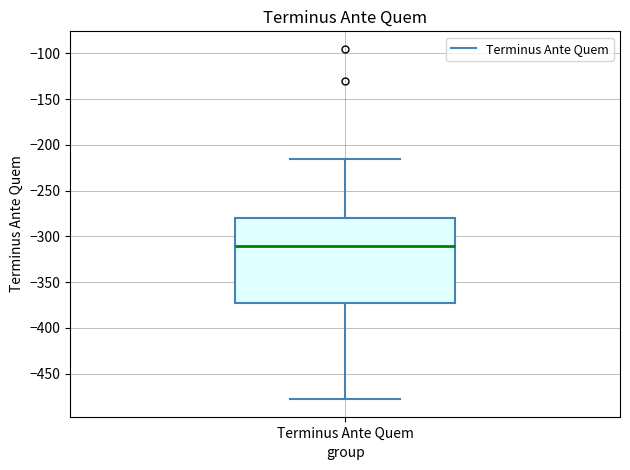

Transcribe this box plot: give where the median line is, the range the box spans, and where the two whiskers end, as read against the y-axis. The values are not printed on the chart, so give them approximately, as read against the axis.

median -310, box -370 to -280, whiskers -480 to -215